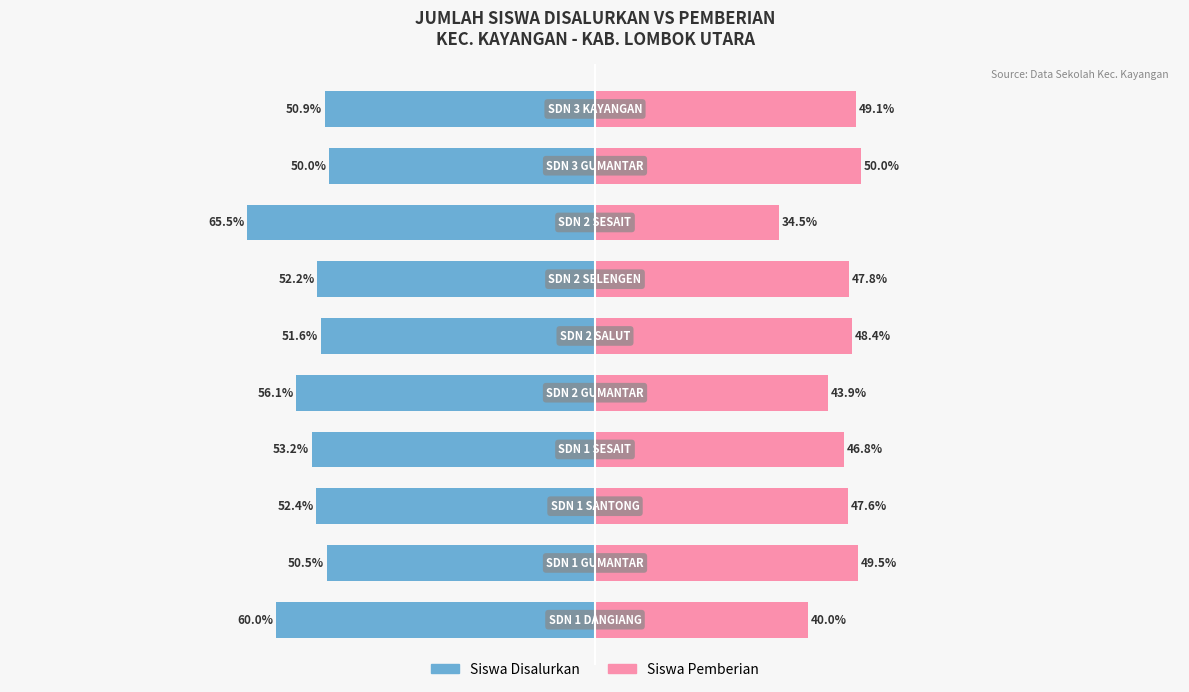

Reading left to right, what are all the values shown in this chart?

Siswa Disalurkan: -60.0	-50.5	-52.4	-53.2	-56.1	-51.6	-52.2	-65.5	-50.0	-50.9
Siswa Pemberian: 40.0	49.5	47.6	46.8	43.9	48.4	47.8	34.5	50.0	49.1